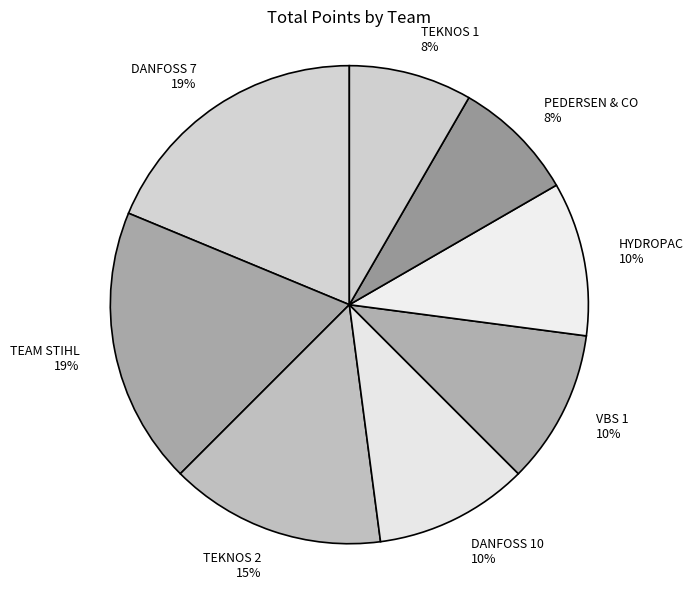

How many segments does this pie chart have?

8